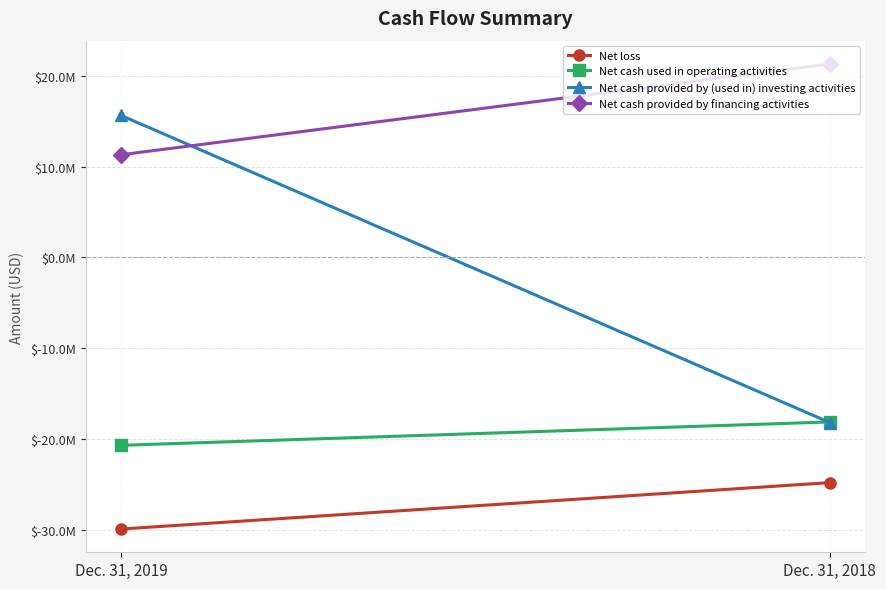

Where is Net cash used in operating activities nearest to the value -19418500?

Dec. 31, 2019